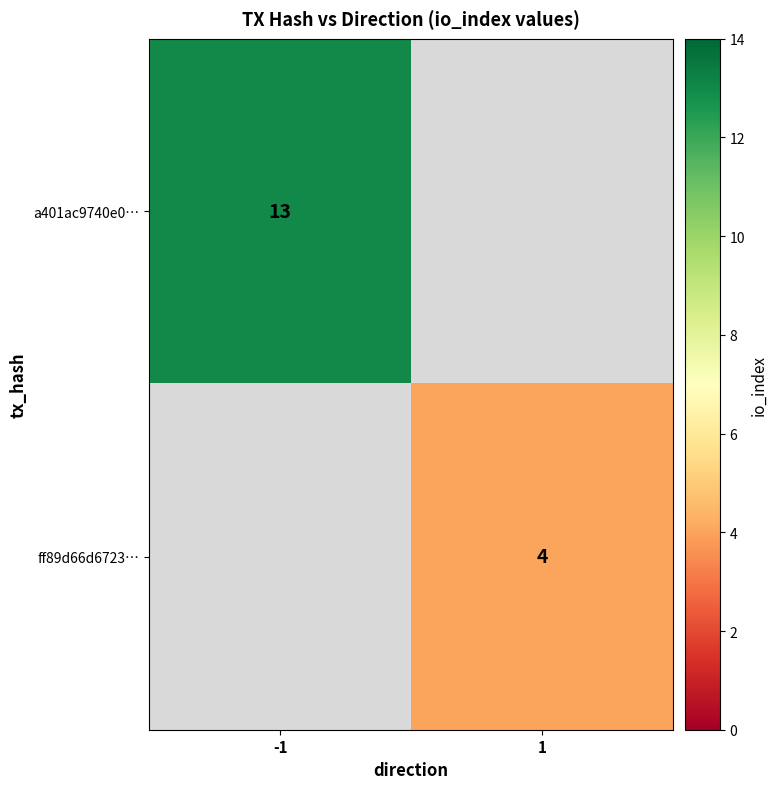

True or false: a401ac9740e0… has a value of 4 at -1.

False